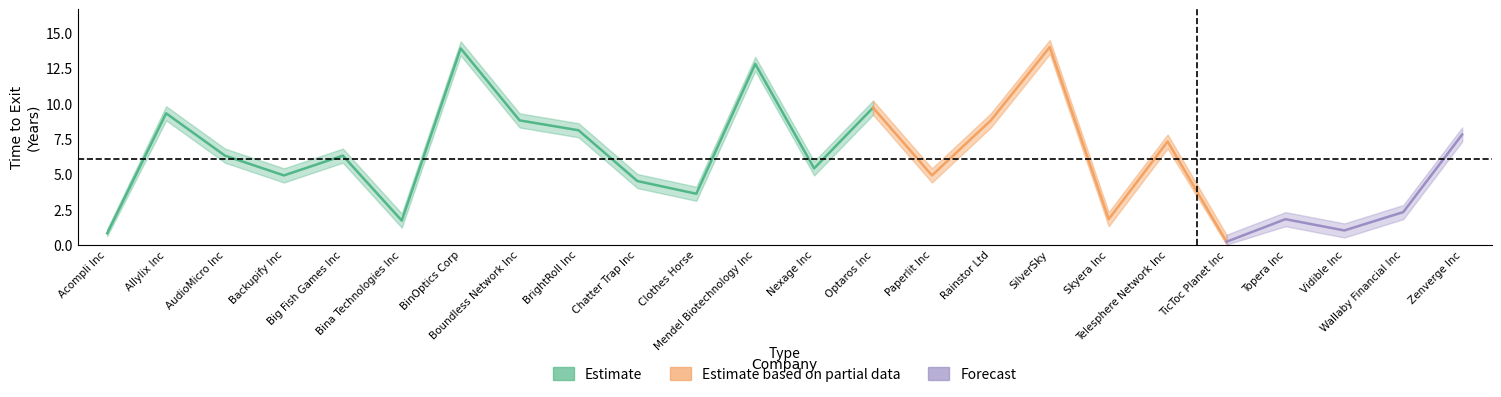

Does the chart display data point markers on the line(s)?

No